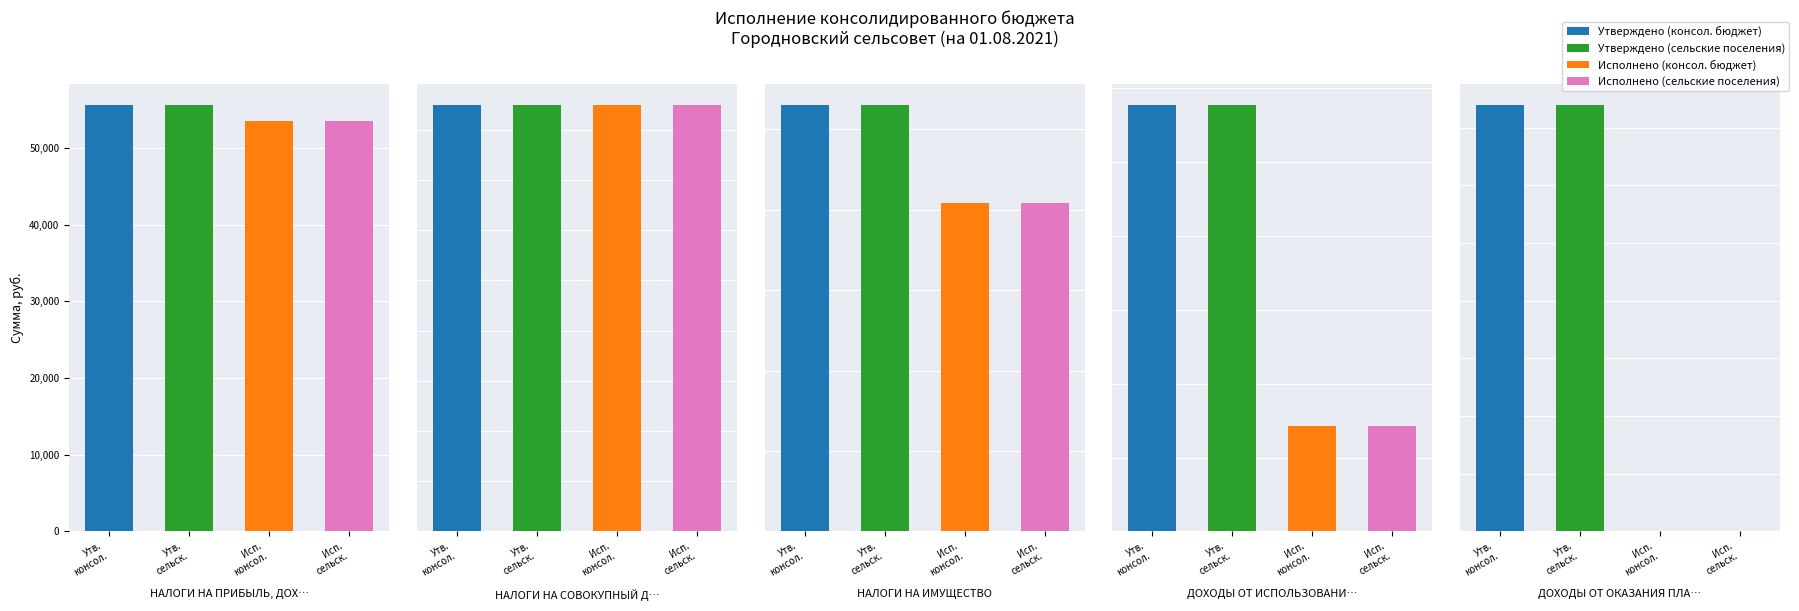

True or false: Исполнено (сельские поселения) has a value of 285599.0 at 3.

True